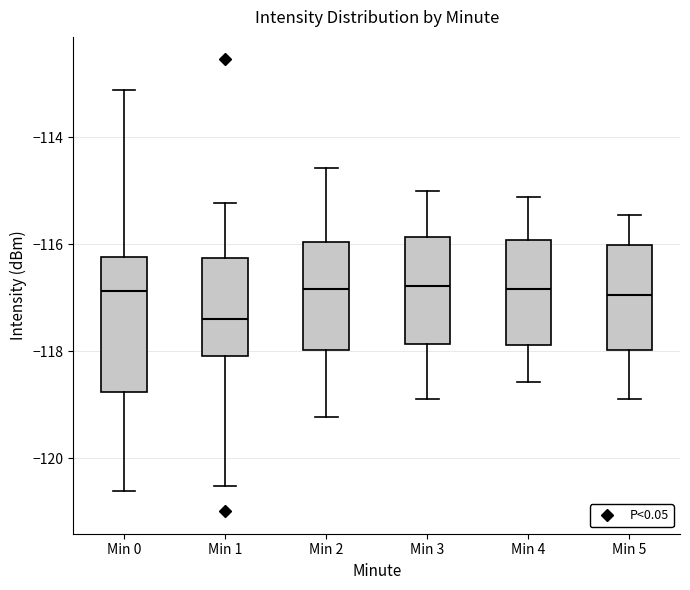

Which box is the tallest, from its lower edge to its upper edge?

Min 0